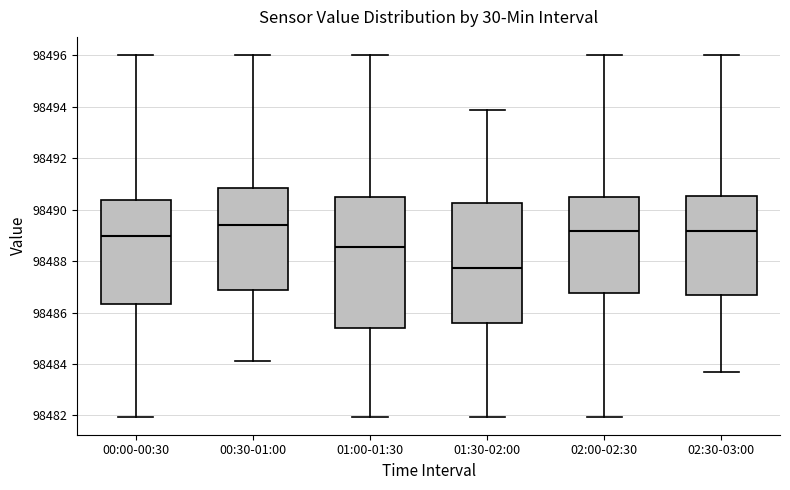

Reading left to right, read every box against the y-axis: the position of its median line, the range the box covers, and the ends of its whiskers. The values are not printed on the chart, so give them approximately, as read against the axis.

00:00-00:30: median 98489.0, box 98486.4 to 98490.4, whiskers 98482.0 to 98496.0
00:30-01:00: median 98489.4, box 98486.8 to 98490.8, whiskers 98484.2 to 98496.0
01:00-01:30: median 98488.6, box 98485.4 to 98490.6, whiskers 98482.0 to 98496.0
01:30-02:00: median 98487.8, box 98485.6 to 98490.2, whiskers 98482.0 to 98493.8
02:00-02:30: median 98489.2, box 98486.8 to 98490.4, whiskers 98482.0 to 98496.0
02:30-03:00: median 98489.2, box 98486.6 to 98490.6, whiskers 98483.8 to 98496.0